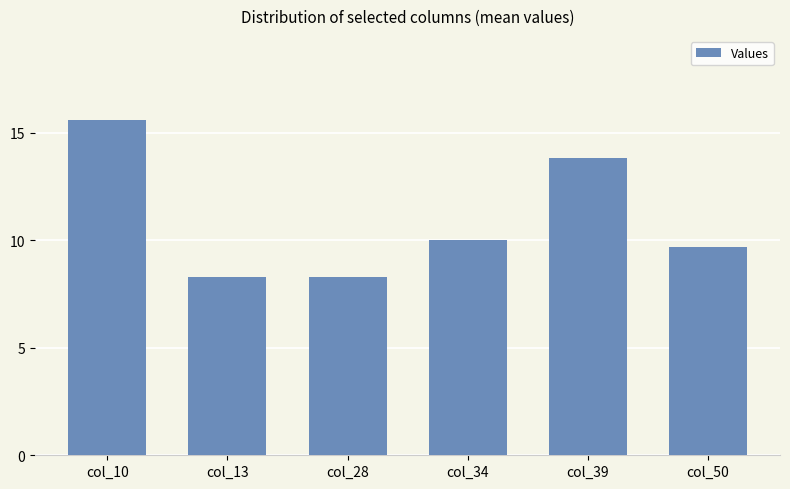

The value at col_13 is 12.1. True or false?

False